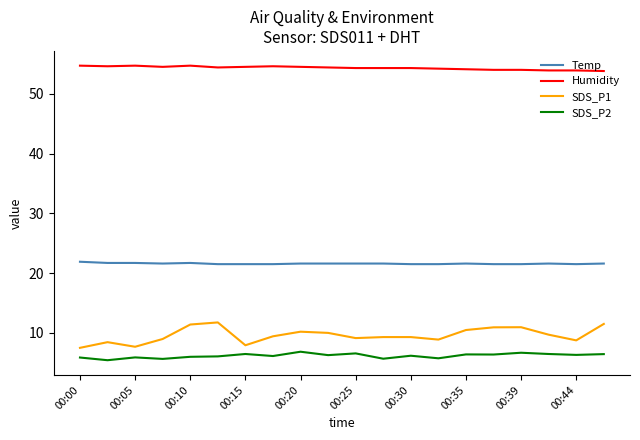

What is the maximum value for Temp?

21.9